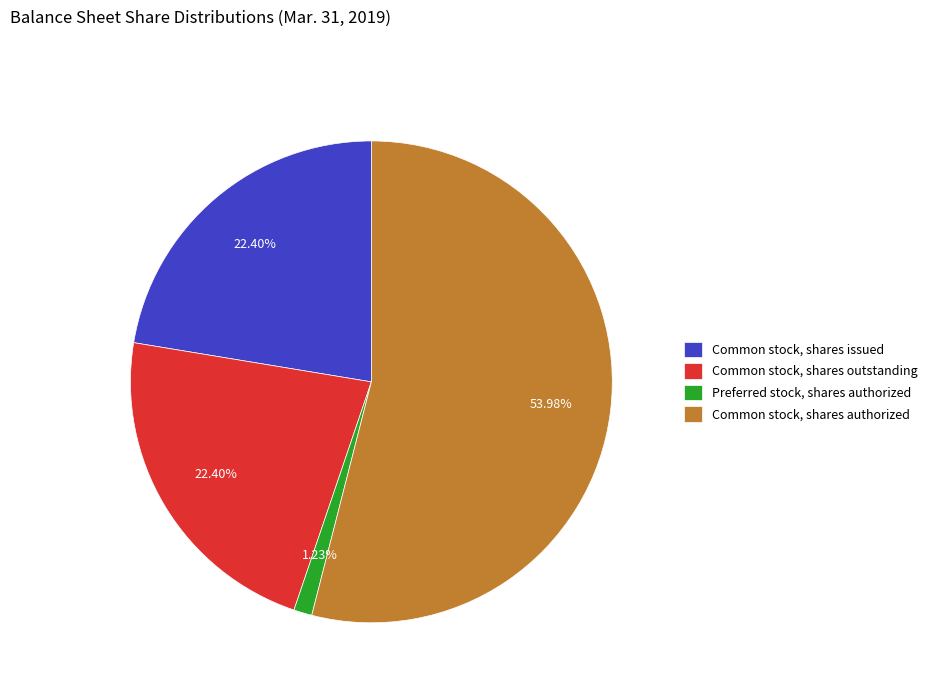

What is the smallest slice in the pie chart?

Preferred stock, shares authorized